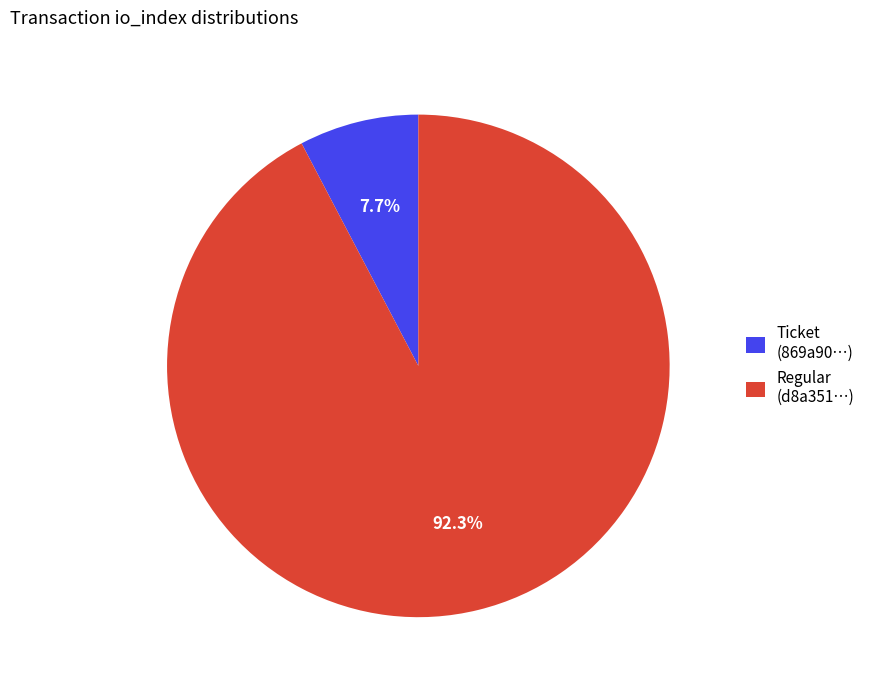

What is the largest slice in the pie chart?

Regular (d8a351…)